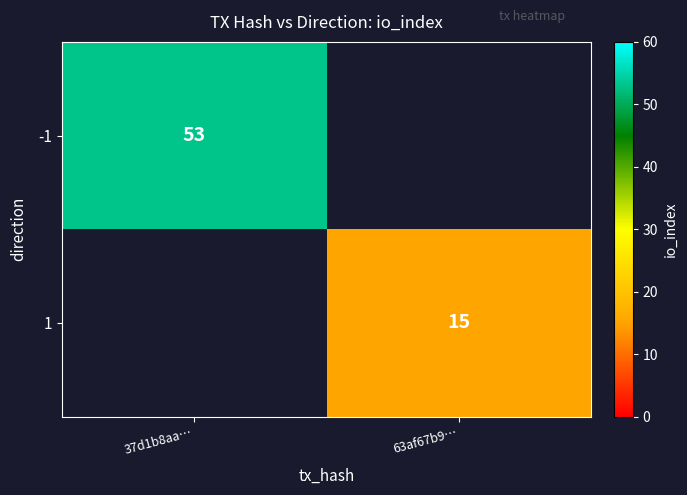

True or false: -1 has a value of 34 at 37d1b8aa….

False